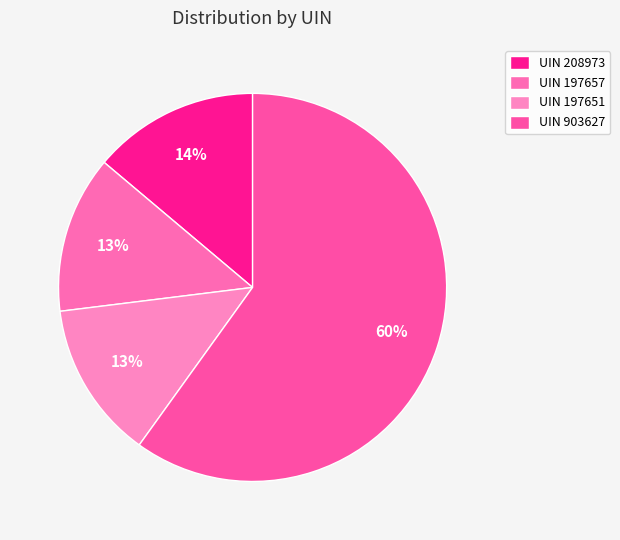

Which category has the biggest portion of the pie?

UIN 903627